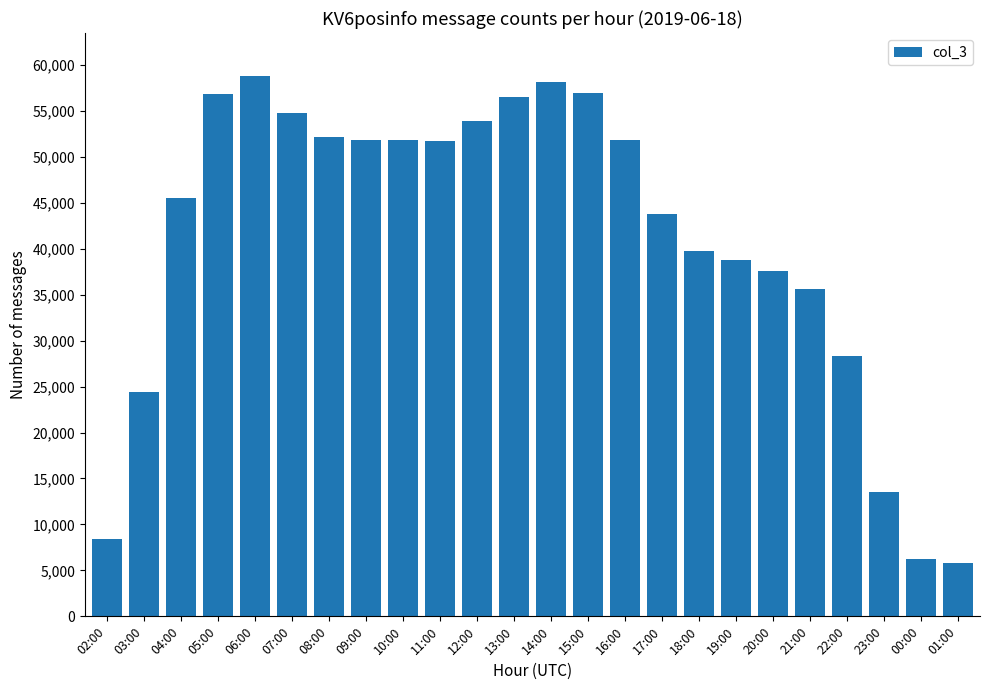

What is the minimum value shown in the chart?

5797